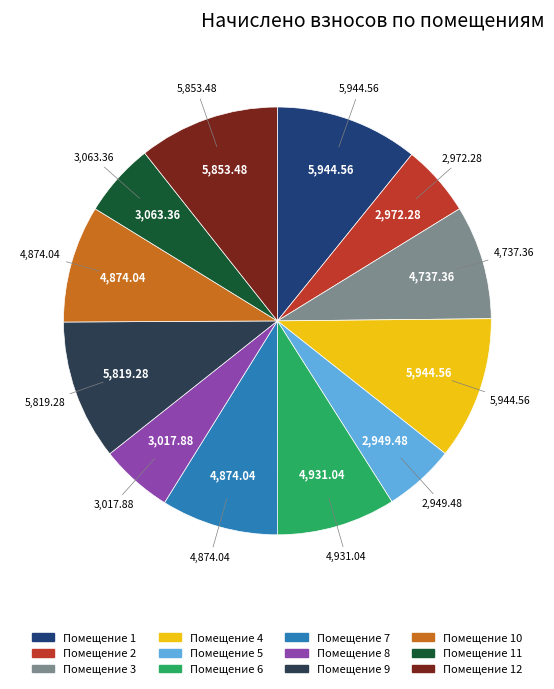

Is there any slice that represents more than half of the pie?

No